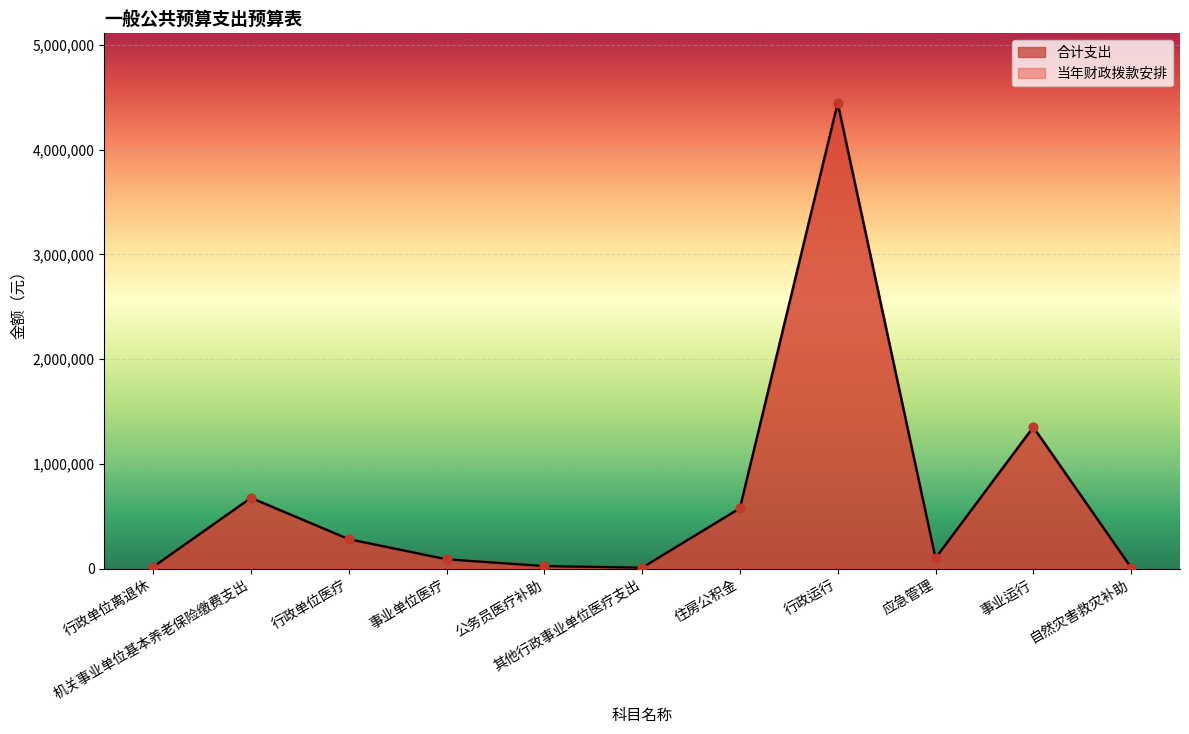

At which category is the sum across all series the highest?

行政运行